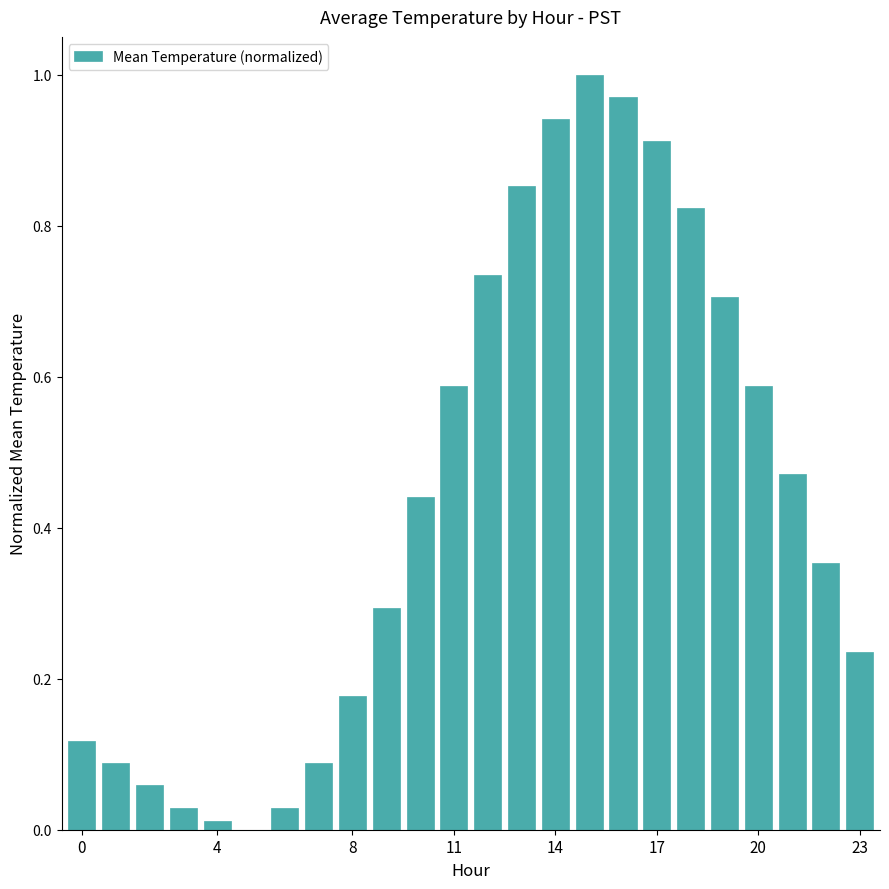

What is the sum of all values?

10.5